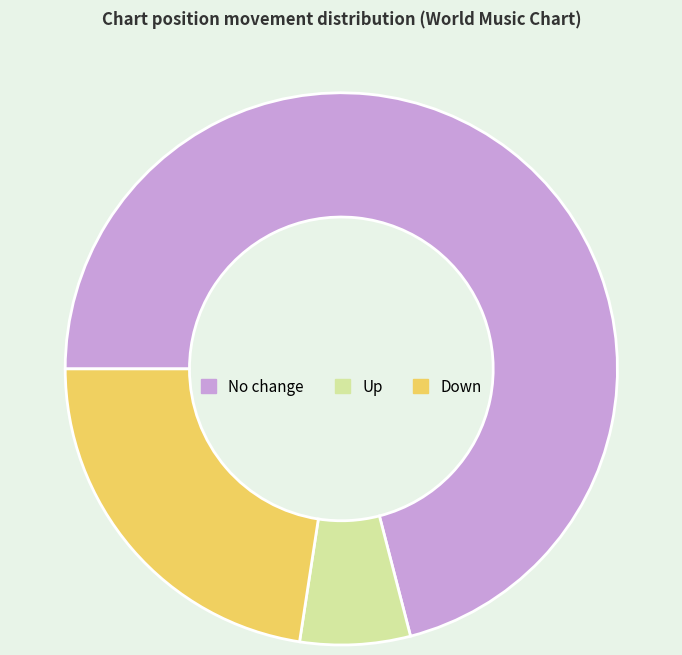

Which slice represents more than half of the pie?

No change